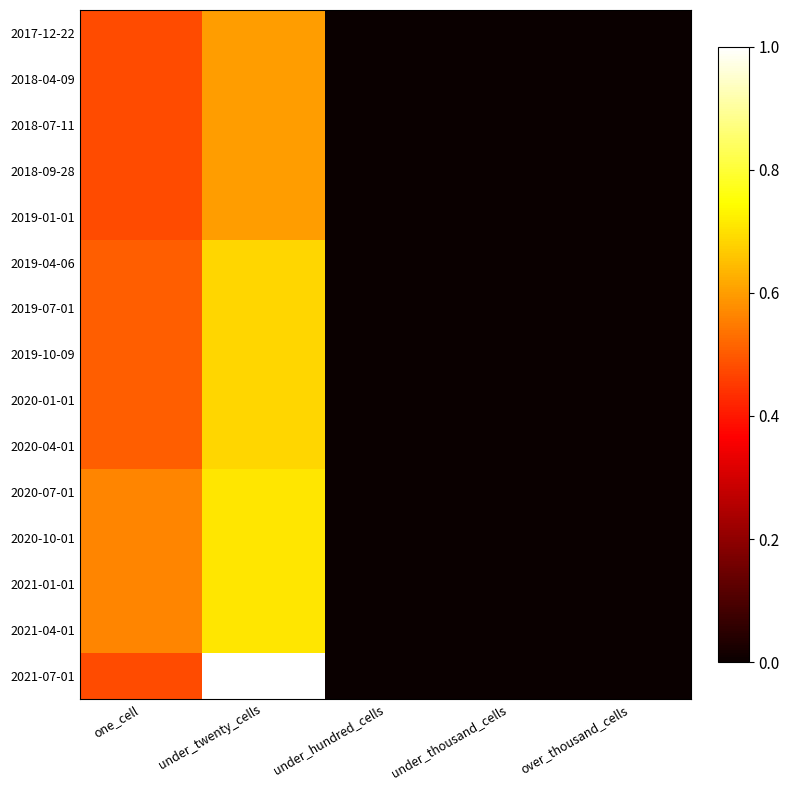

Reading left to right, list all the values displayed in this chart.

2017-12-22: one_cell=0.5	under_twenty_cells=0.6	under_hundred_cells=0.0	under_thousand_cells=0.0	over_thousand_cells=0.0
2018-04-09: one_cell=0.5	under_twenty_cells=0.6	under_hundred_cells=0.0	under_thousand_cells=0.0	over_thousand_cells=0.0
2018-07-11: one_cell=0.5	under_twenty_cells=0.6	under_hundred_cells=0.0	under_thousand_cells=0.0	over_thousand_cells=0.0
2018-09-28: one_cell=0.5	under_twenty_cells=0.6	under_hundred_cells=0.0	under_thousand_cells=0.0	over_thousand_cells=0.0
2019-01-01: one_cell=0.5	under_twenty_cells=0.6	under_hundred_cells=0.0	under_thousand_cells=0.0	over_thousand_cells=0.0
2019-04-06: one_cell=0.5	under_twenty_cells=0.7	under_hundred_cells=0.0	under_thousand_cells=0.0	over_thousand_cells=0.0
2019-07-01: one_cell=0.5	under_twenty_cells=0.7	under_hundred_cells=0.0	under_thousand_cells=0.0	over_thousand_cells=0.0
2019-10-09: one_cell=0.5	under_twenty_cells=0.7	under_hundred_cells=0.0	under_thousand_cells=0.0	over_thousand_cells=0.0
2020-01-01: one_cell=0.5	under_twenty_cells=0.7	under_hundred_cells=0.0	under_thousand_cells=0.0	over_thousand_cells=0.0
2020-04-01: one_cell=0.5	under_twenty_cells=0.7	under_hundred_cells=0.0	under_thousand_cells=0.0	over_thousand_cells=0.0
2020-07-01: one_cell=0.6	under_twenty_cells=0.7	under_hundred_cells=0.0	under_thousand_cells=0.0	over_thousand_cells=0.0
2020-10-01: one_cell=0.6	under_twenty_cells=0.7	under_hundred_cells=0.0	under_thousand_cells=0.0	over_thousand_cells=0.0
2021-01-01: one_cell=0.6	under_twenty_cells=0.7	under_hundred_cells=0.0	under_thousand_cells=0.0	over_thousand_cells=0.0
2021-04-01: one_cell=0.6	under_twenty_cells=0.7	under_hundred_cells=0.0	under_thousand_cells=0.0	over_thousand_cells=0.0
2021-07-01: one_cell=0.5	under_twenty_cells=1.0	under_hundred_cells=0.0	under_thousand_cells=0.0	over_thousand_cells=0.0